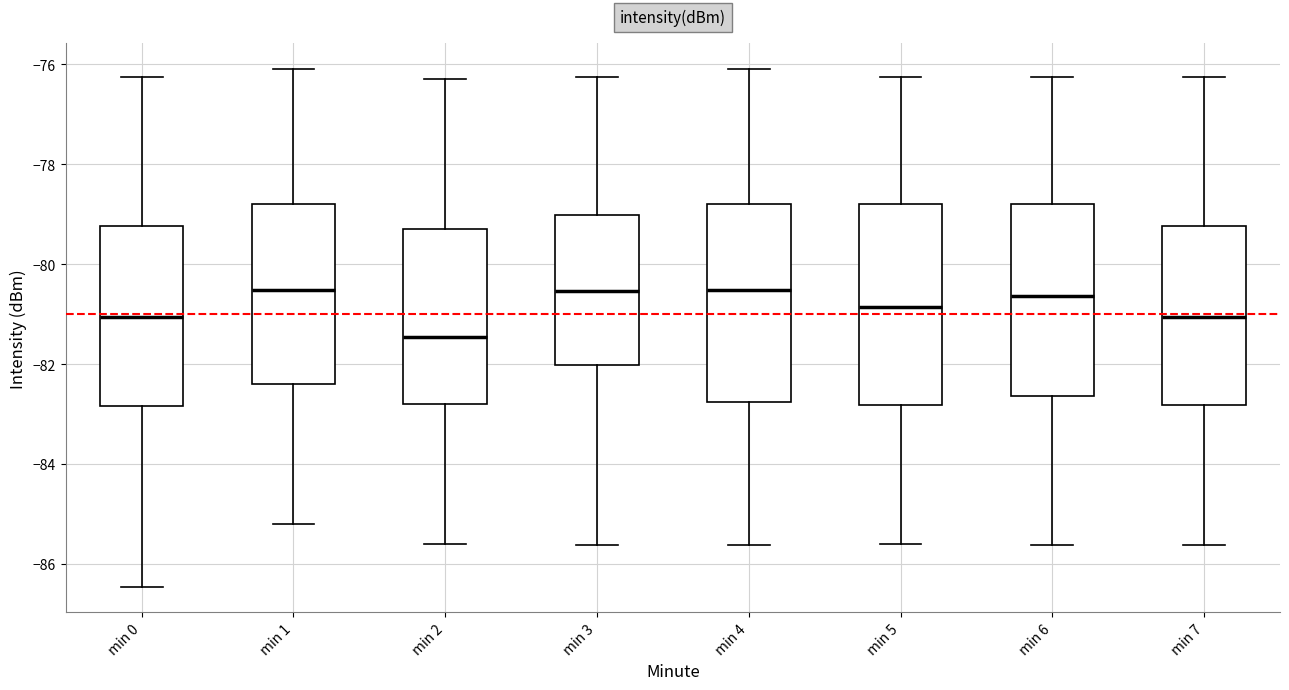

Reading left to right, transcribe this box plot: for each box, give where its median line is, the range the box spans, and where its two whiskers end, as read against the y-axis. The values are not printed on the chart, so give them approximately, as read against the axis.

min 0: median -81.0, box -82.8 to -79.2, whiskers -86.4 to -76.2
min 1: median -80.6, box -82.4 to -78.8, whiskers -85.2 to -76.0
min 2: median -81.4, box -82.8 to -79.2, whiskers -85.6 to -76.2
min 3: median -80.6, box -82.0 to -79.0, whiskers -85.6 to -76.2
min 4: median -80.6, box -82.8 to -78.8, whiskers -85.6 to -76.0
min 5: median -80.8, box -82.8 to -78.8, whiskers -85.6 to -76.2
min 6: median -80.6, box -82.6 to -78.8, whiskers -85.6 to -76.2
min 7: median -81.0, box -82.8 to -79.2, whiskers -85.6 to -76.2